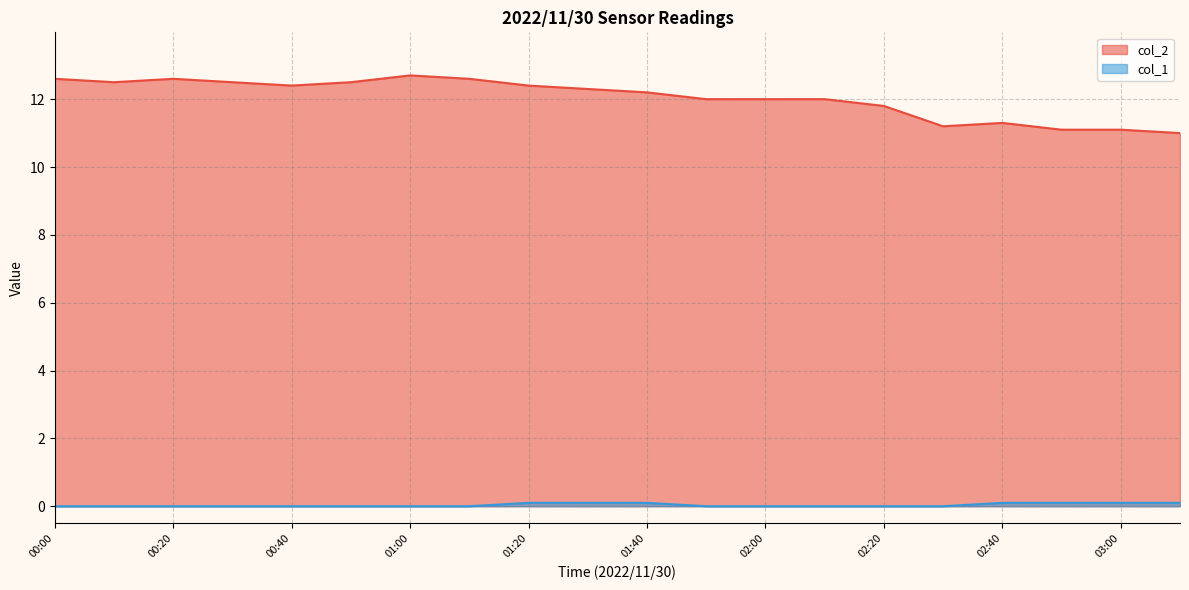

Which series has the largest total across all categories?

col_2